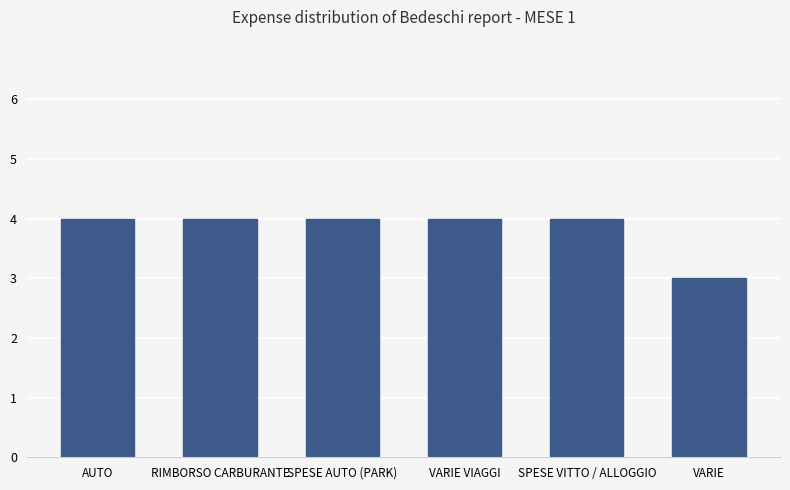

How many values are between 4 and 5?

5